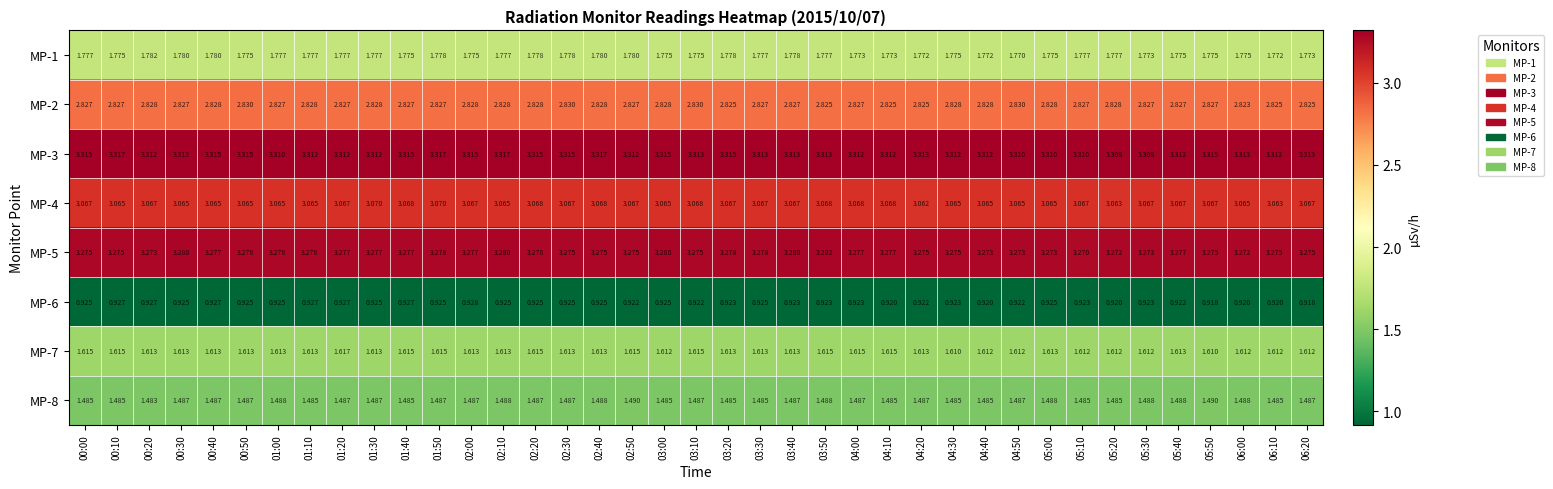

What is the total value across all series at 00:00?

18.3